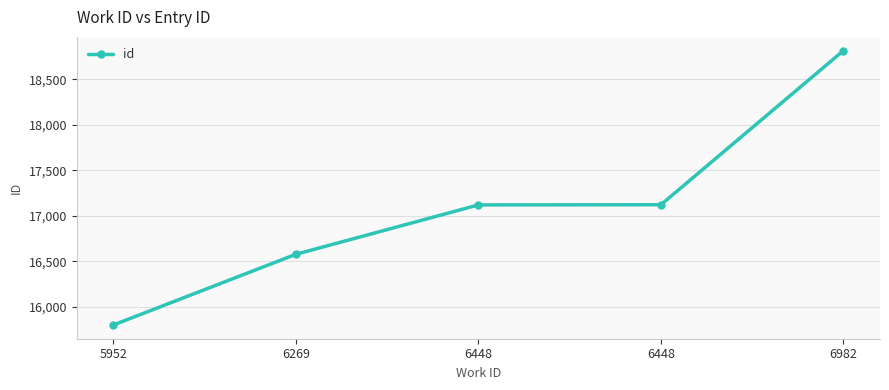

Rank the categories by value from highest to lowest.

6982, 6448, 6448, 6269, 5952